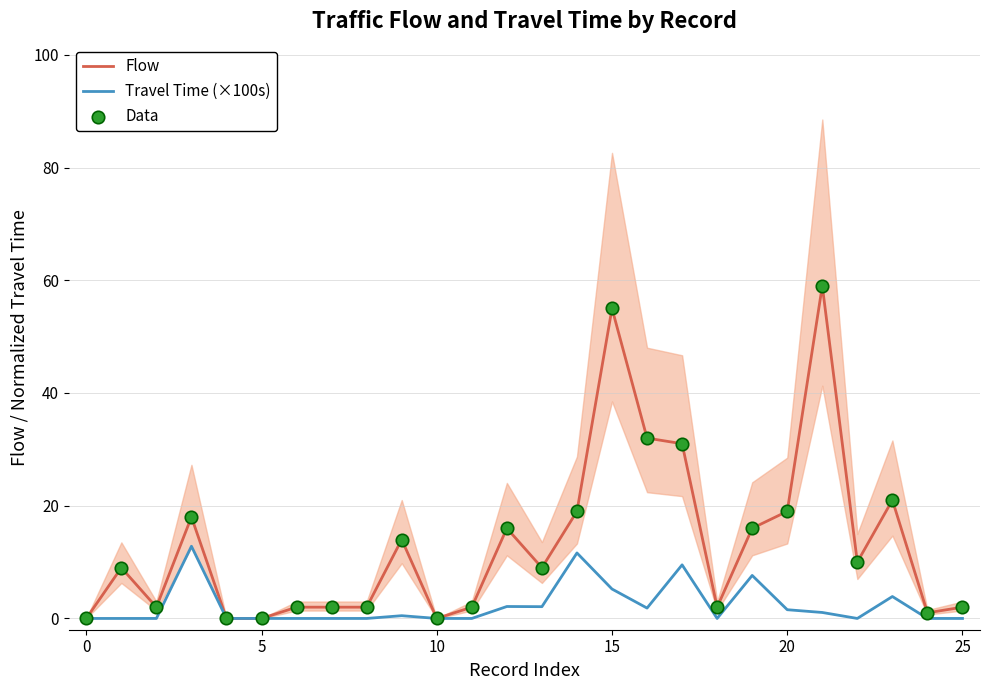

Which series has the widest spread of Y values?

Flow